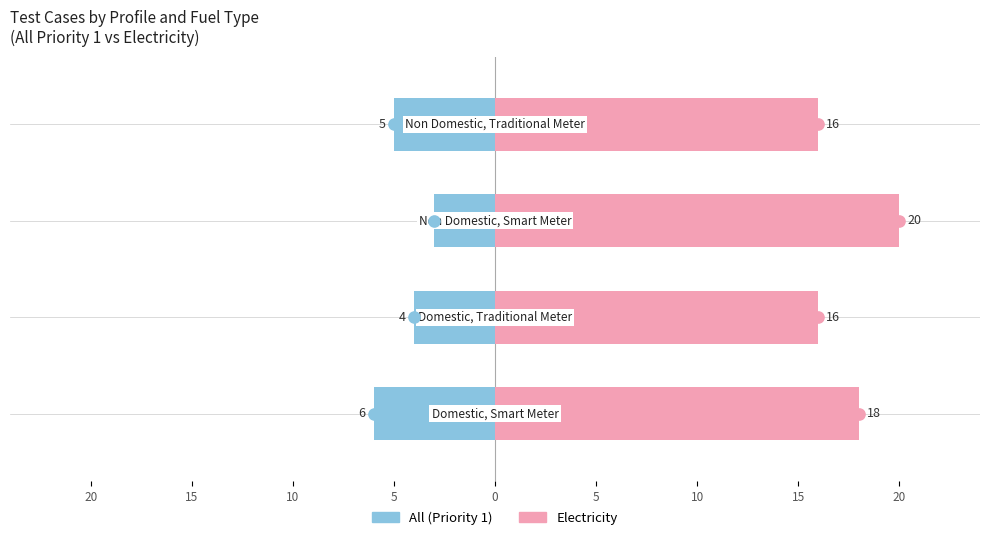

What is the difference between the highest and lowest values at 15?

21